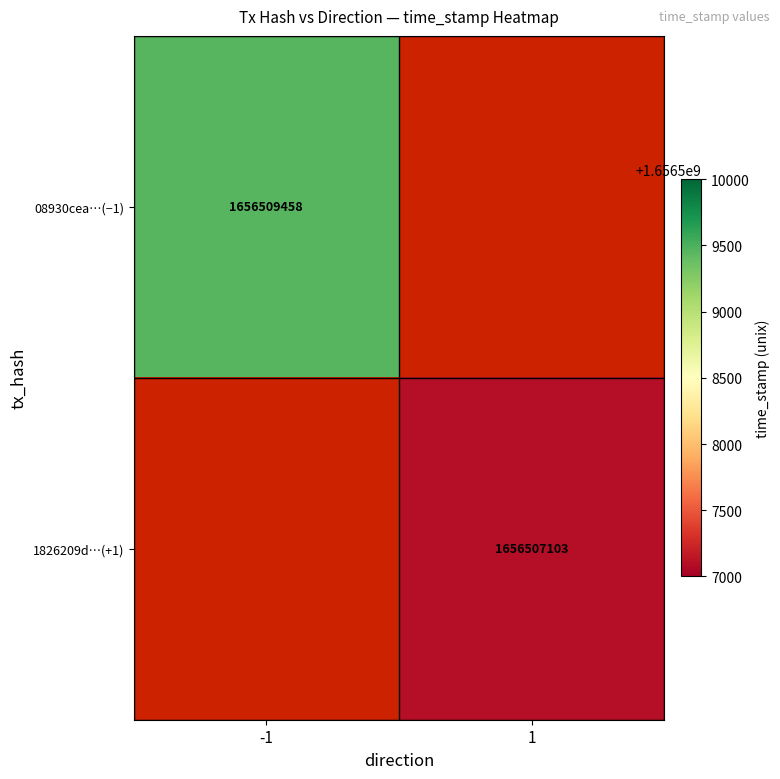

At which category does the chart reach its minimum across all series?

1